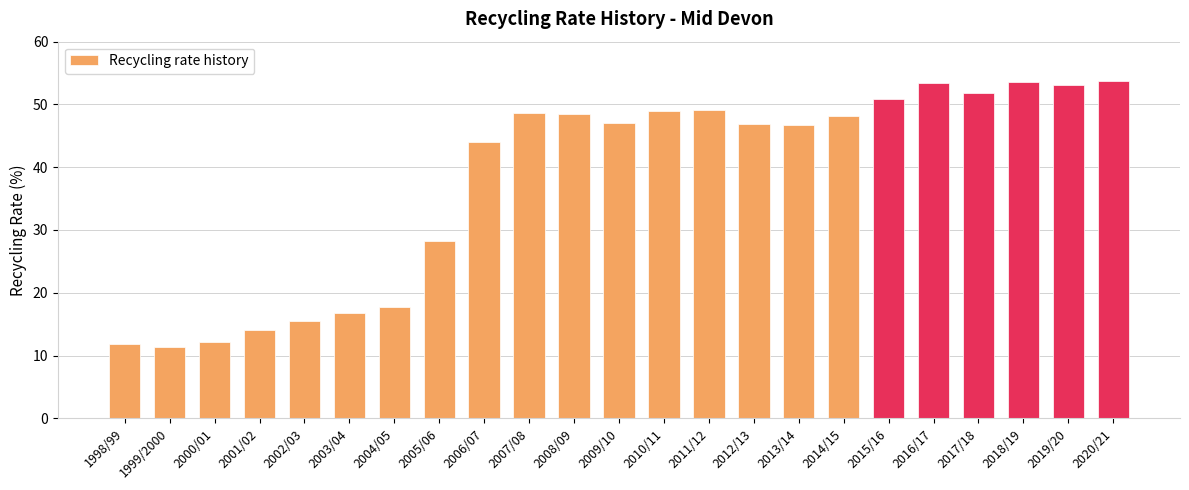

Which label corresponds to the smallest value in the chart?

1999/2000